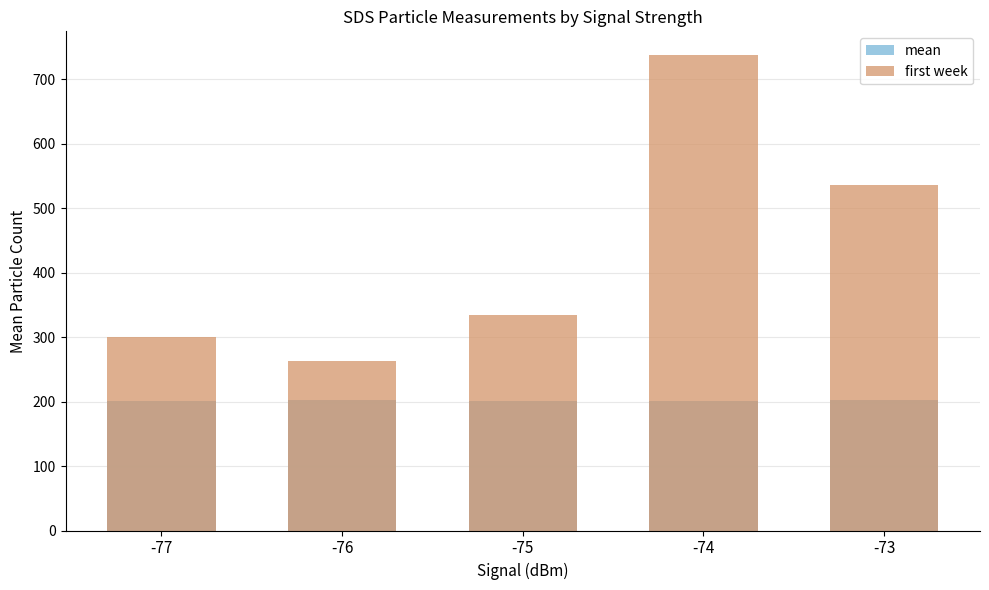

What is the value of the mean bar at the 3rd from the left?

201.7